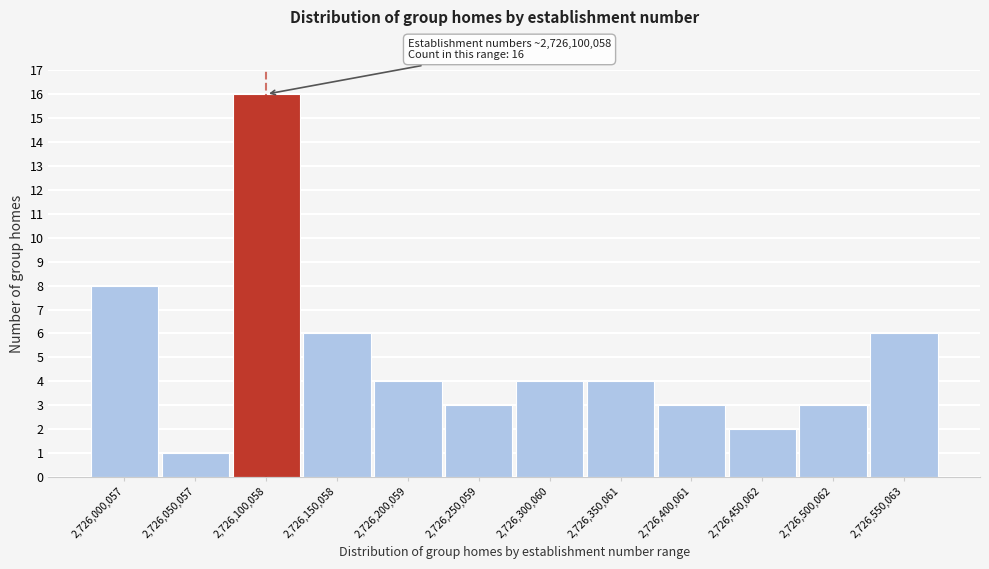

Reading right to left, list all the values displayed in this chart.

6	3	2	3	4	4	3	4	6	16	1	8